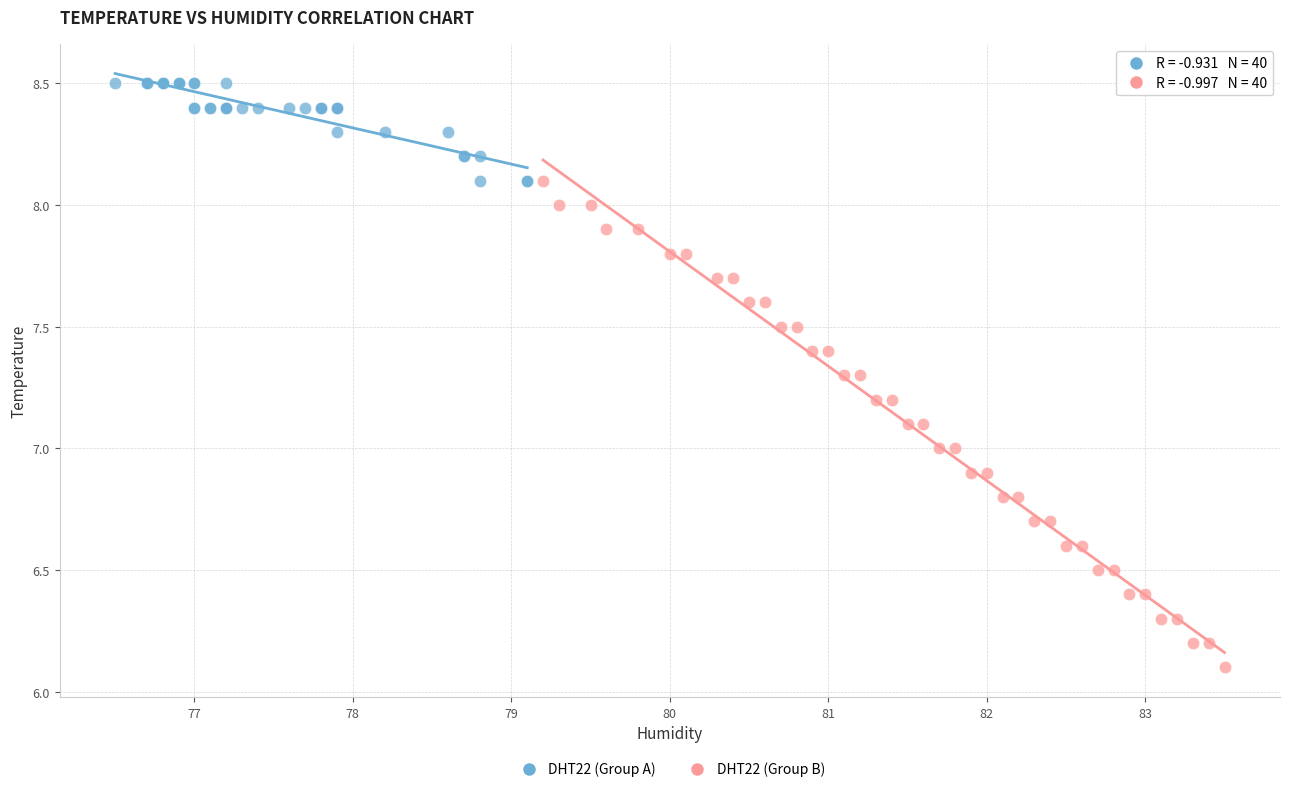

Which series has the largest Y range (max minus min)?

DHT22 (Group B)